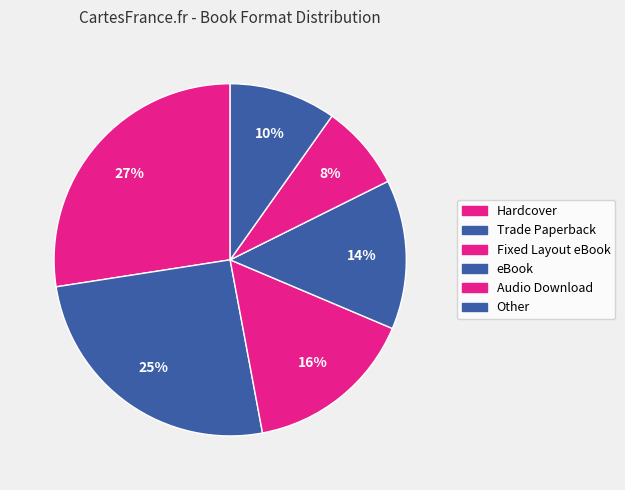

Count the number of slices in the pie.

6